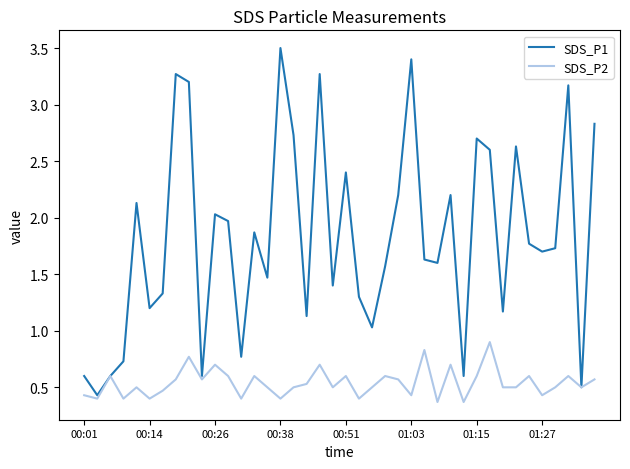

Which series has the widest spread of values?

SDS_P1